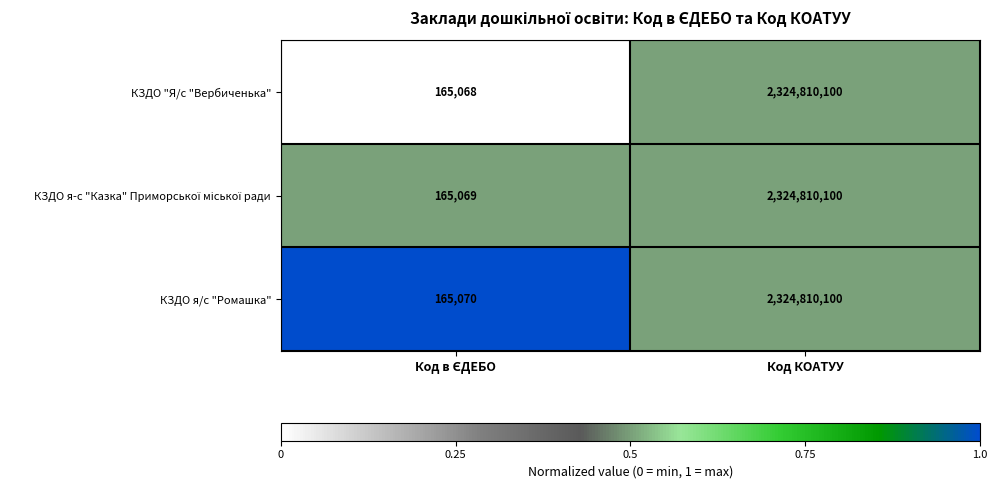

What is the highest value of the КЗДО я/с "Ромашка" series?

2324810100